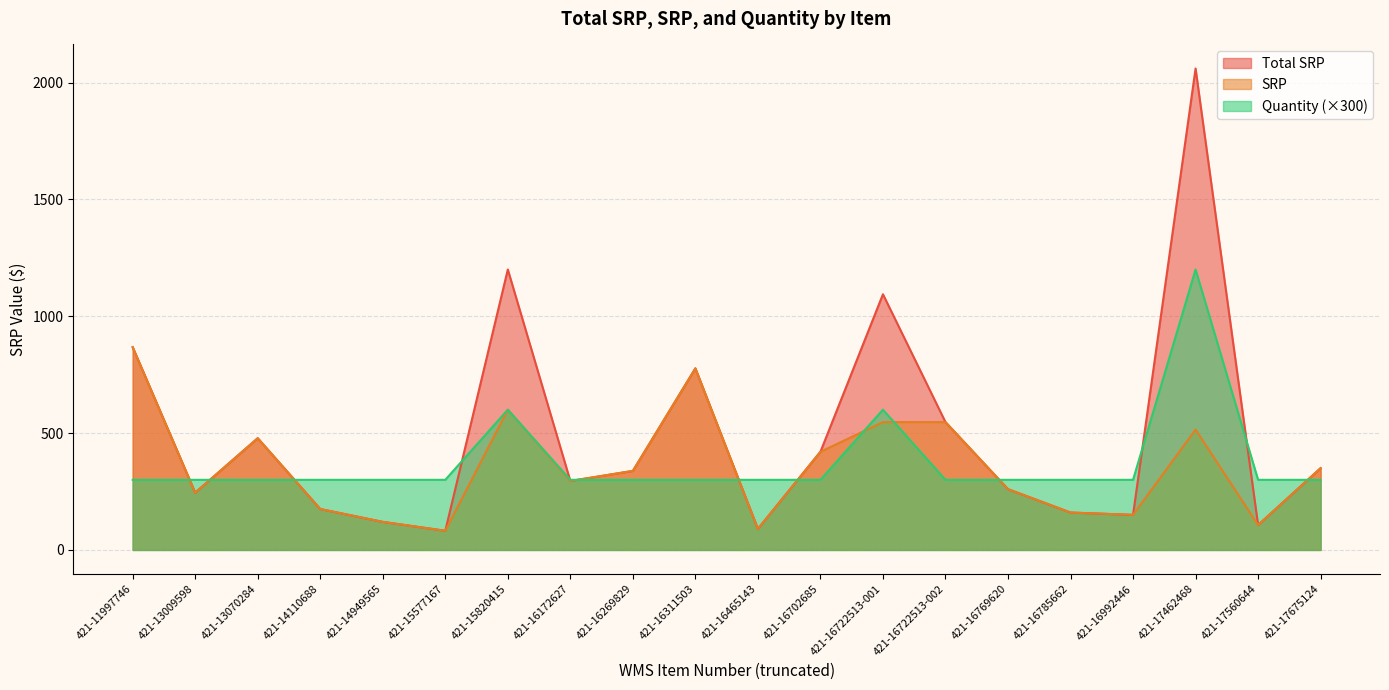

True or false: SRP has a value of 420.0 at 421-16702685.

True